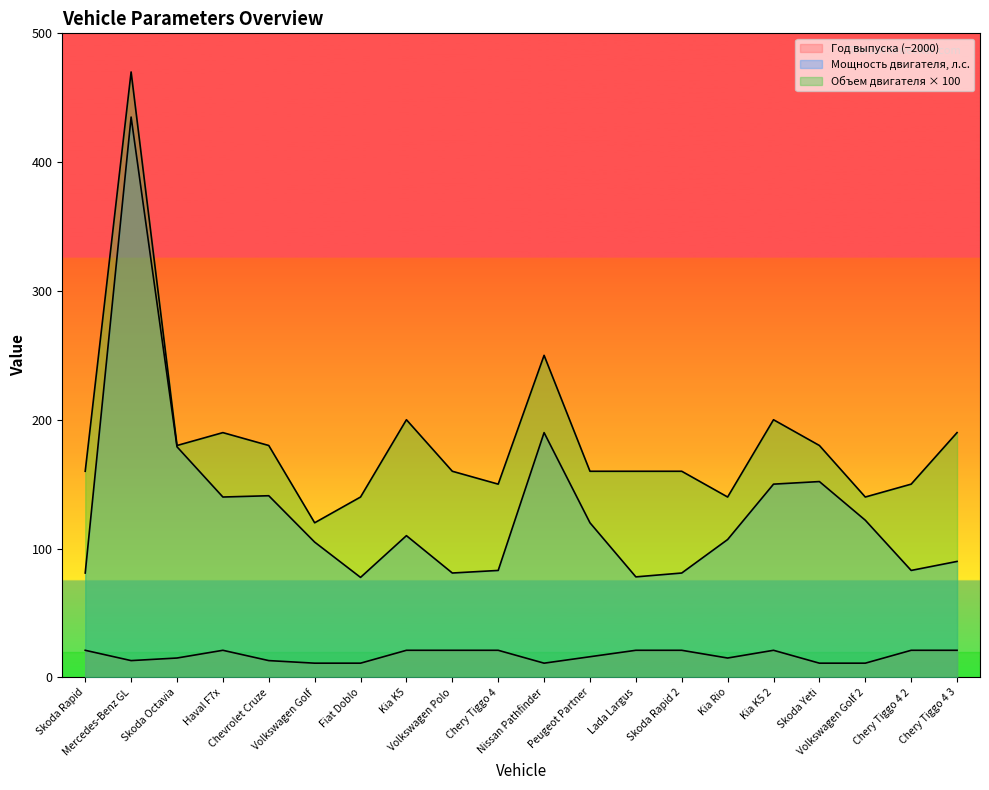

What is the label of the 18th point from the left?

Volkswagen Golf 2